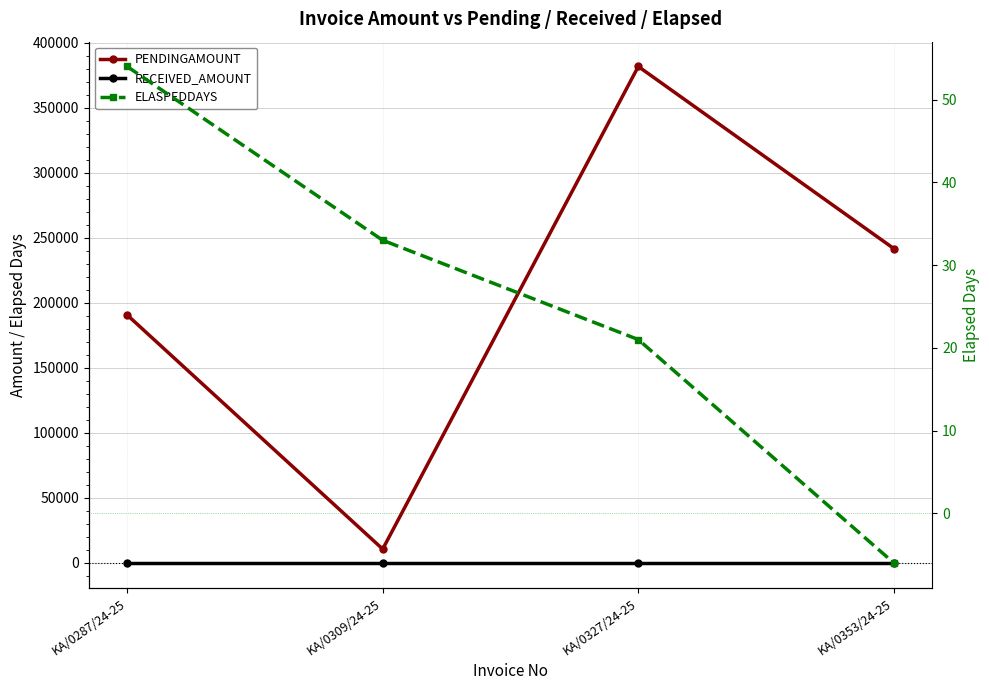

How many values in the ELASPEDDAYS series are below 33?

2